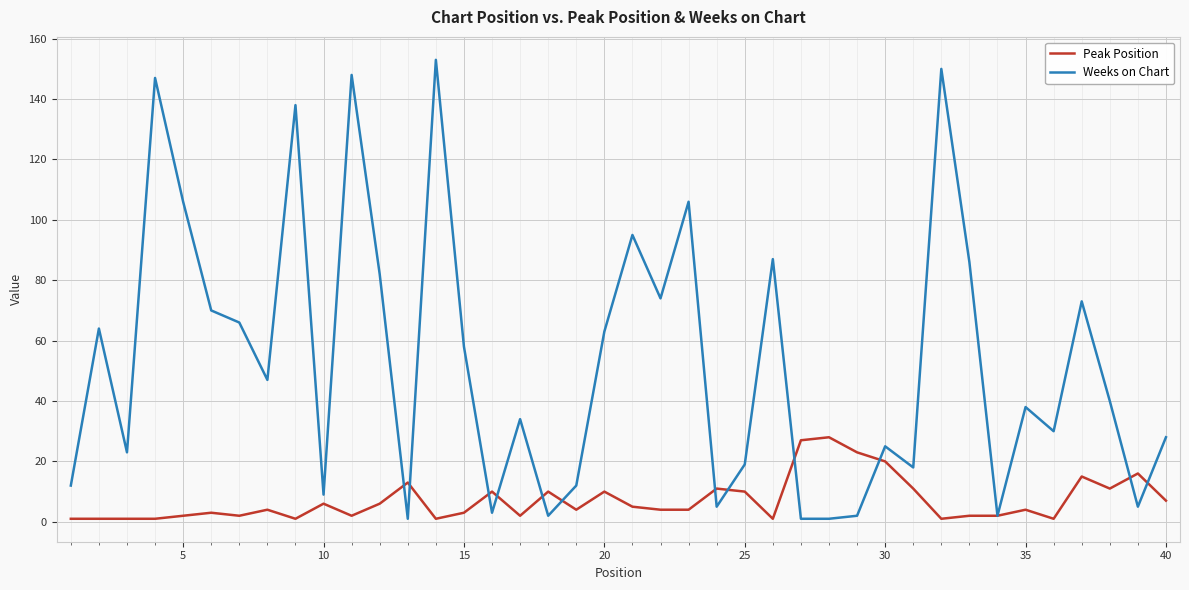

Rank the series by their average value, from highest to lowest.

Weeks on Chart, Peak Position